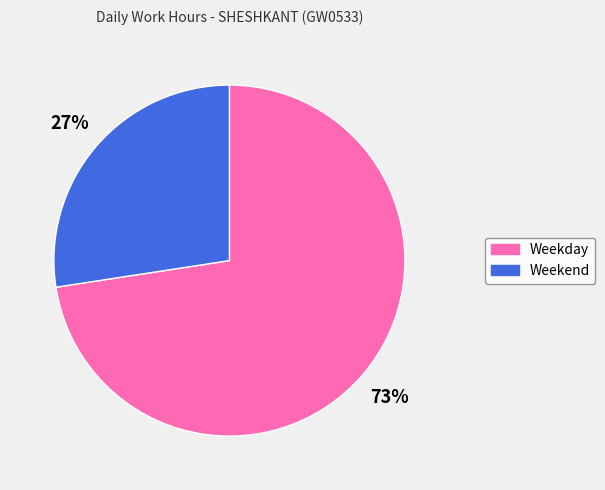

Rank the categories by value from lowest to highest.

Weekend, Weekday